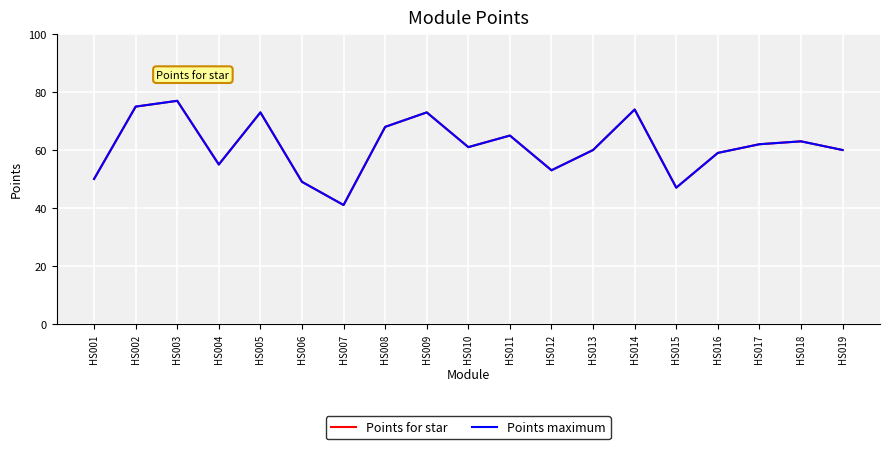

True or false: Points for star and Points maximum intersect in this chart.

False